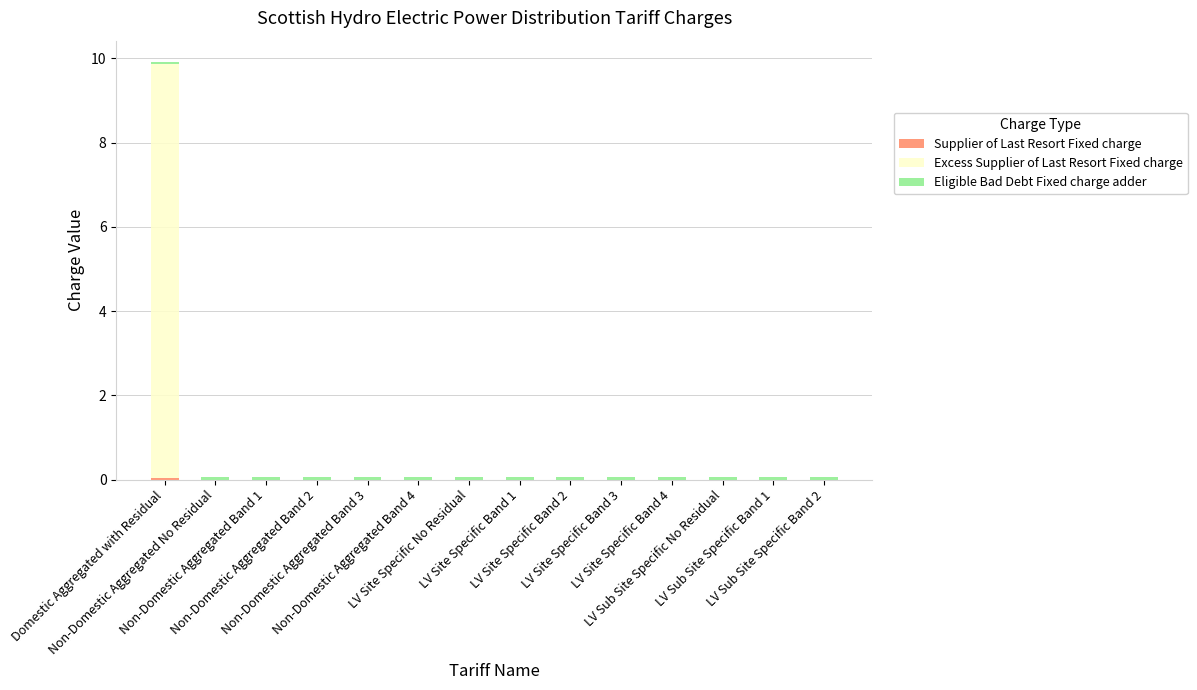

Are the bars horizontal?

No